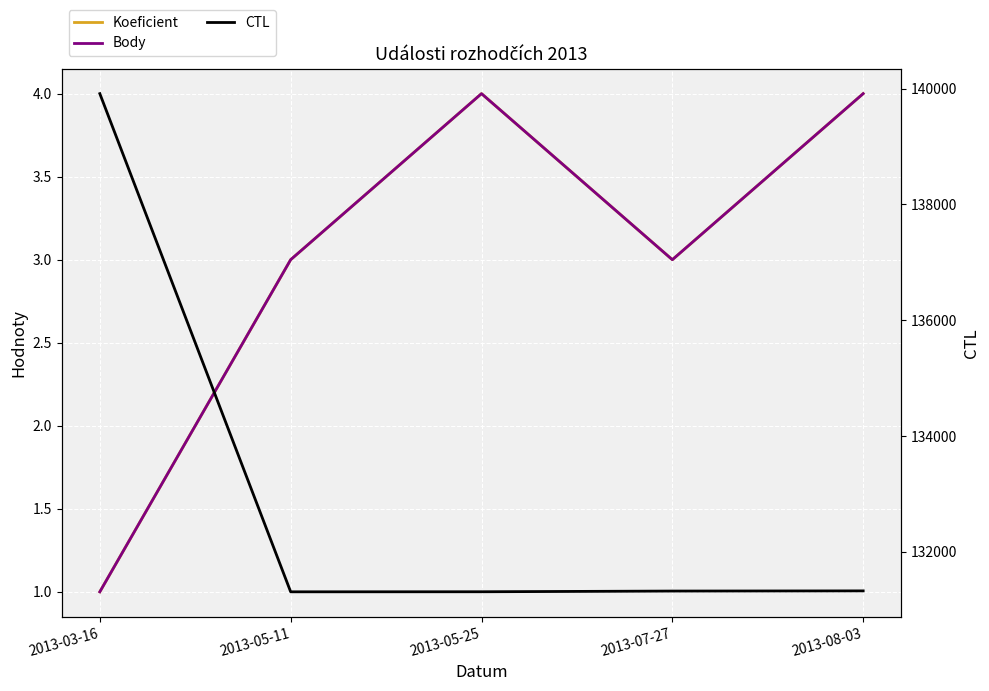

How many lines are shown in the chart?

3